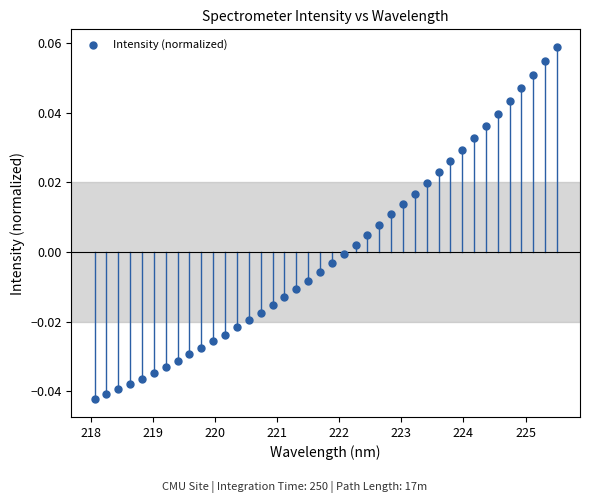

What is the range of X values (max minus min)?

7.4